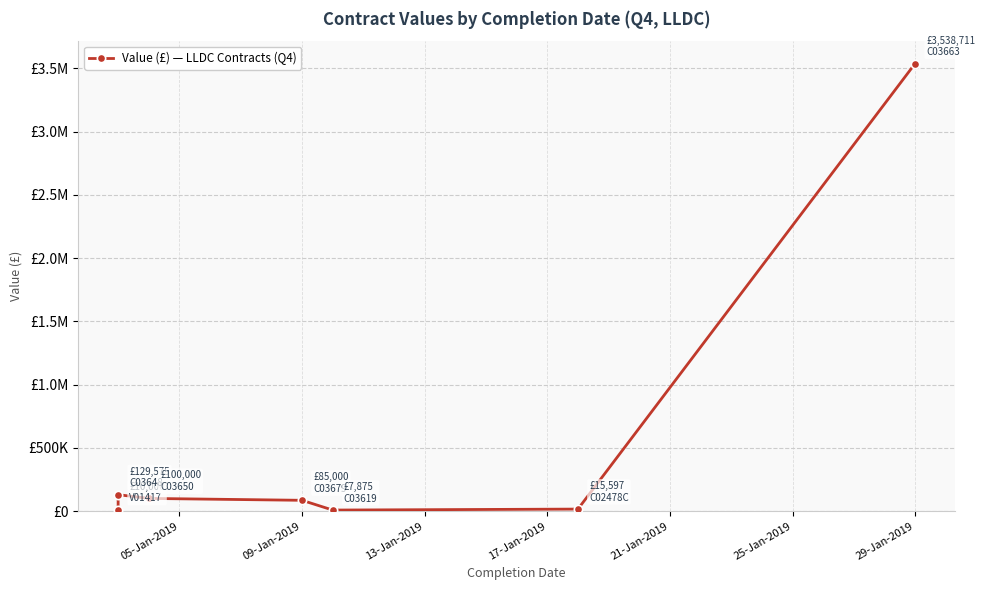

How many lines are shown in the chart?

1